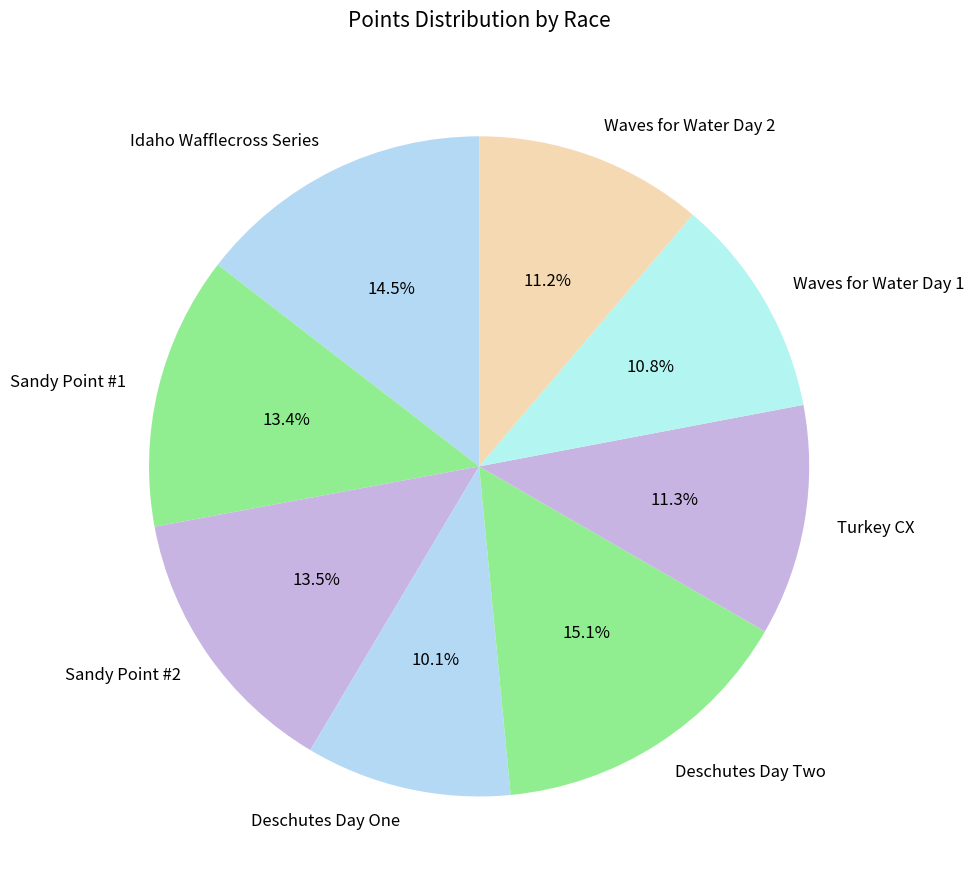

What is the largest slice in the pie chart?

Deschutes Day Two